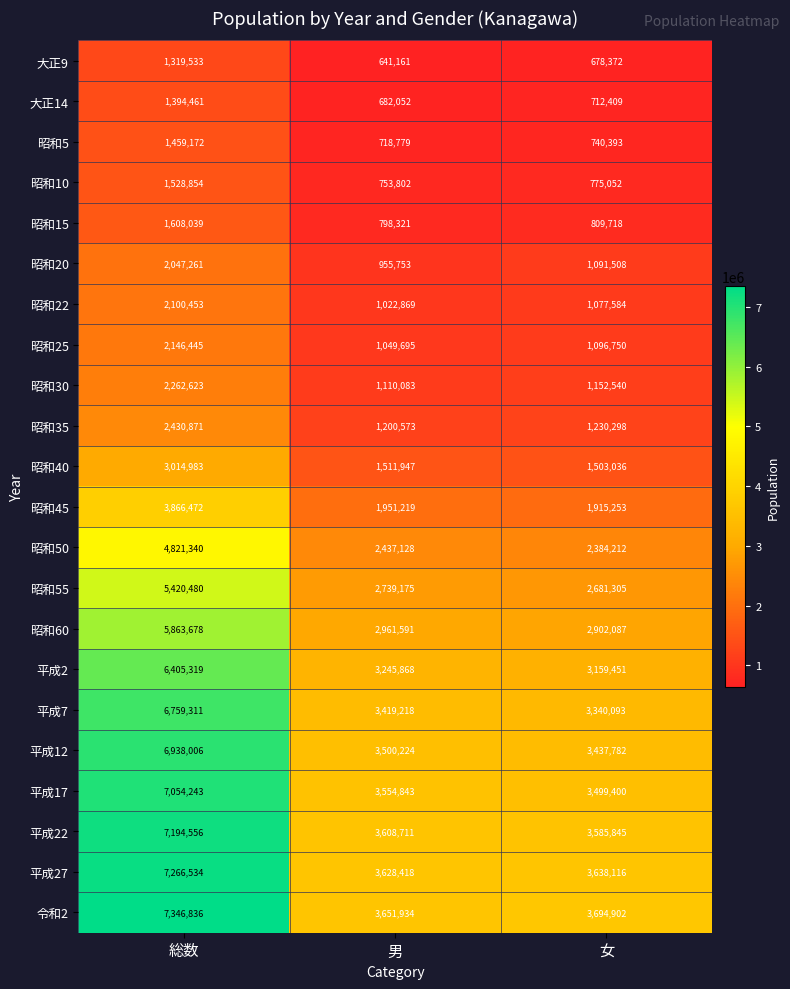

What is the average value of the 昭和30 series?

1508415